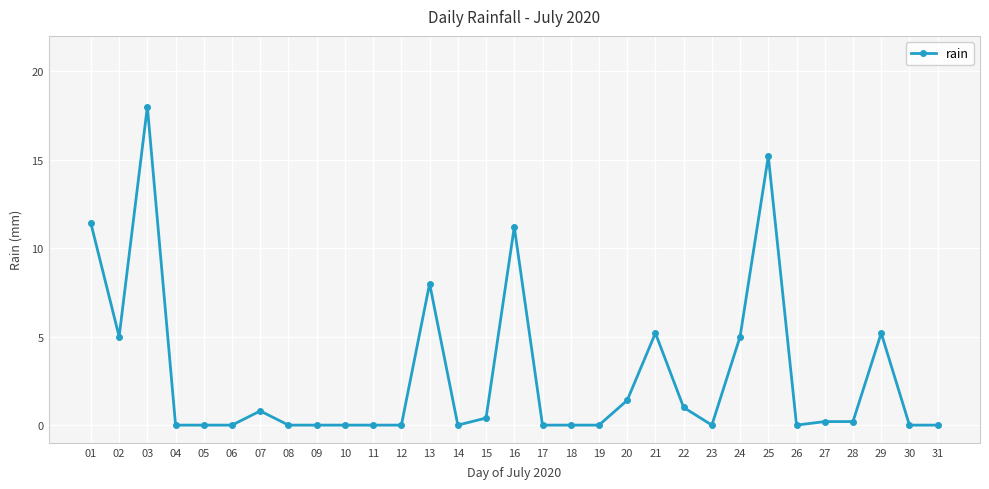

At which category does the data reach its first local peak?

03